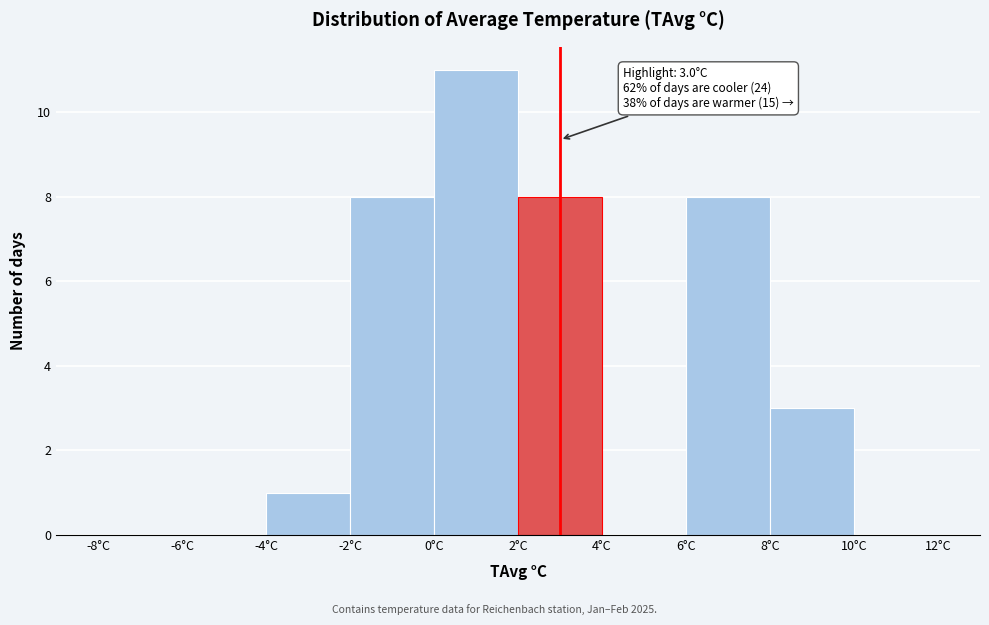

Which range on the x-axis has the tallest bar?

0 to 2